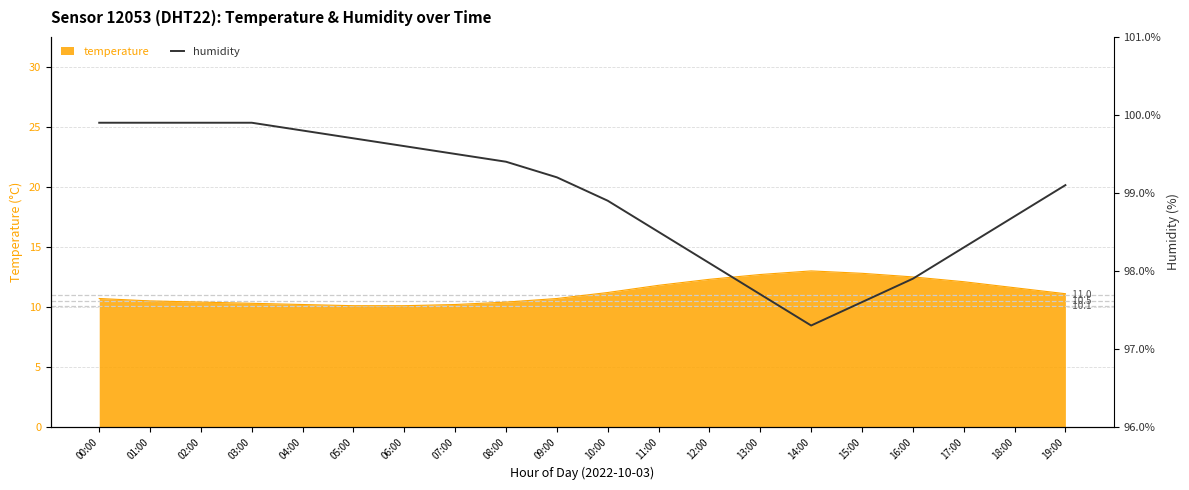

The chart shows a value of 61.3 at 17:00. True or false?

False